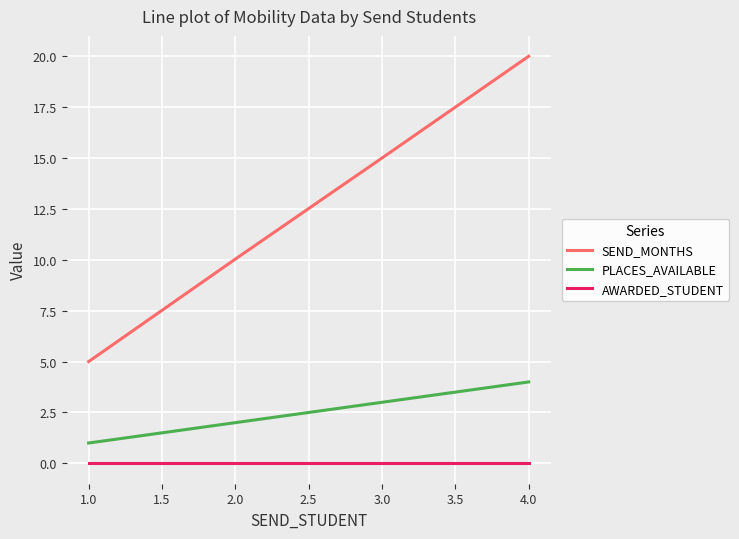

True or false: AWARDED_STUDENT and SEND_MONTHS cross at least once.

False